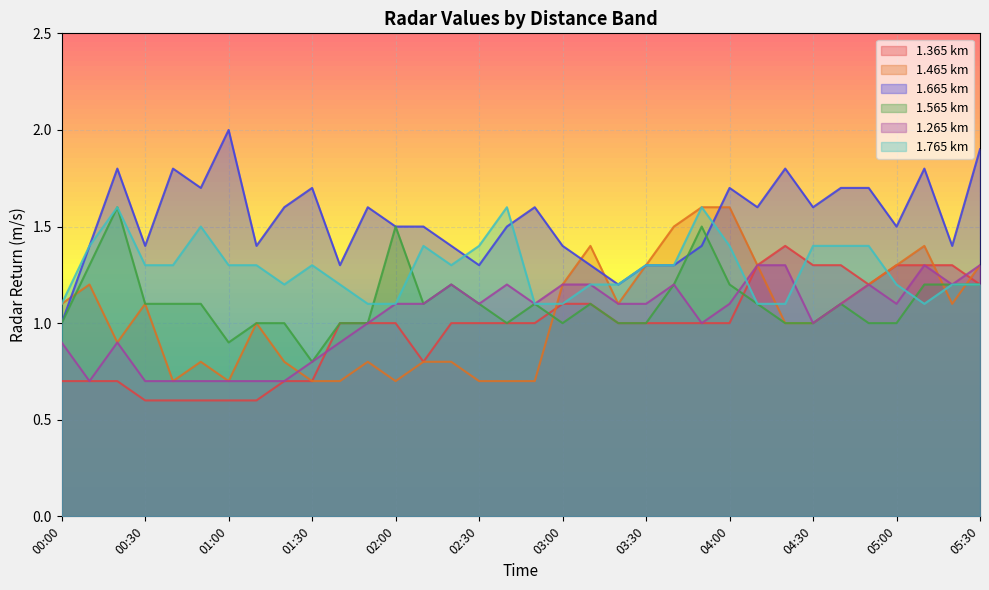

What is the value of the 1.665 point at the 12th from the left?

1.6